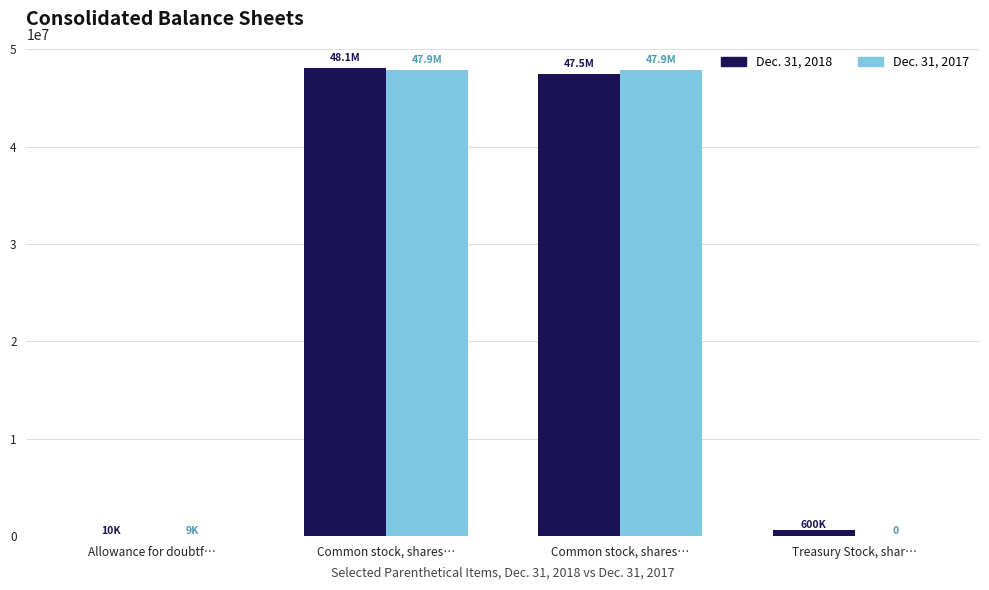

What is the difference between the highest and lowest values at Treasury Stock, shar…?

600000